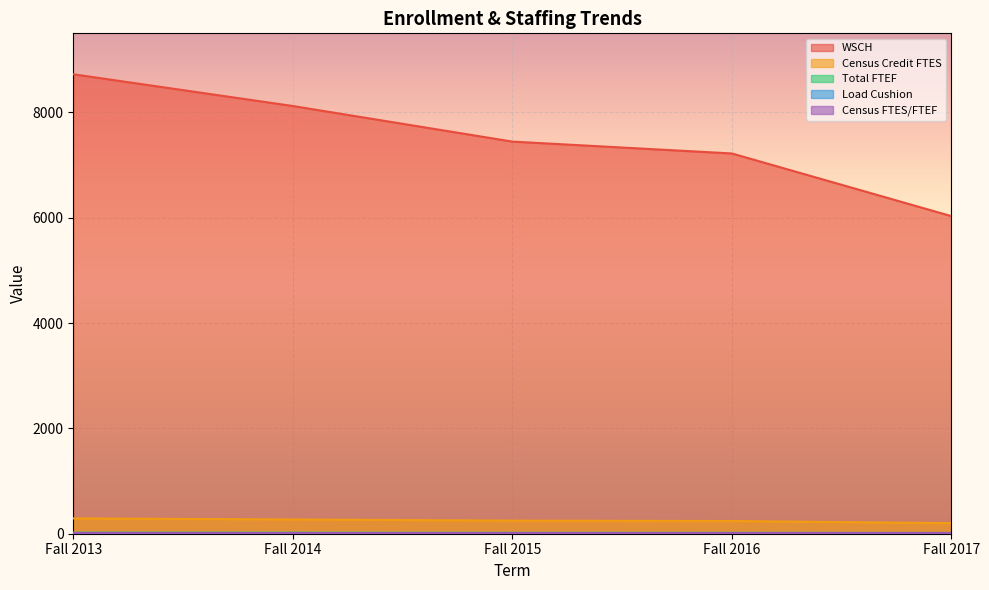

What is the value of the Census Credit FTES point at the 4th from the left?

240.6